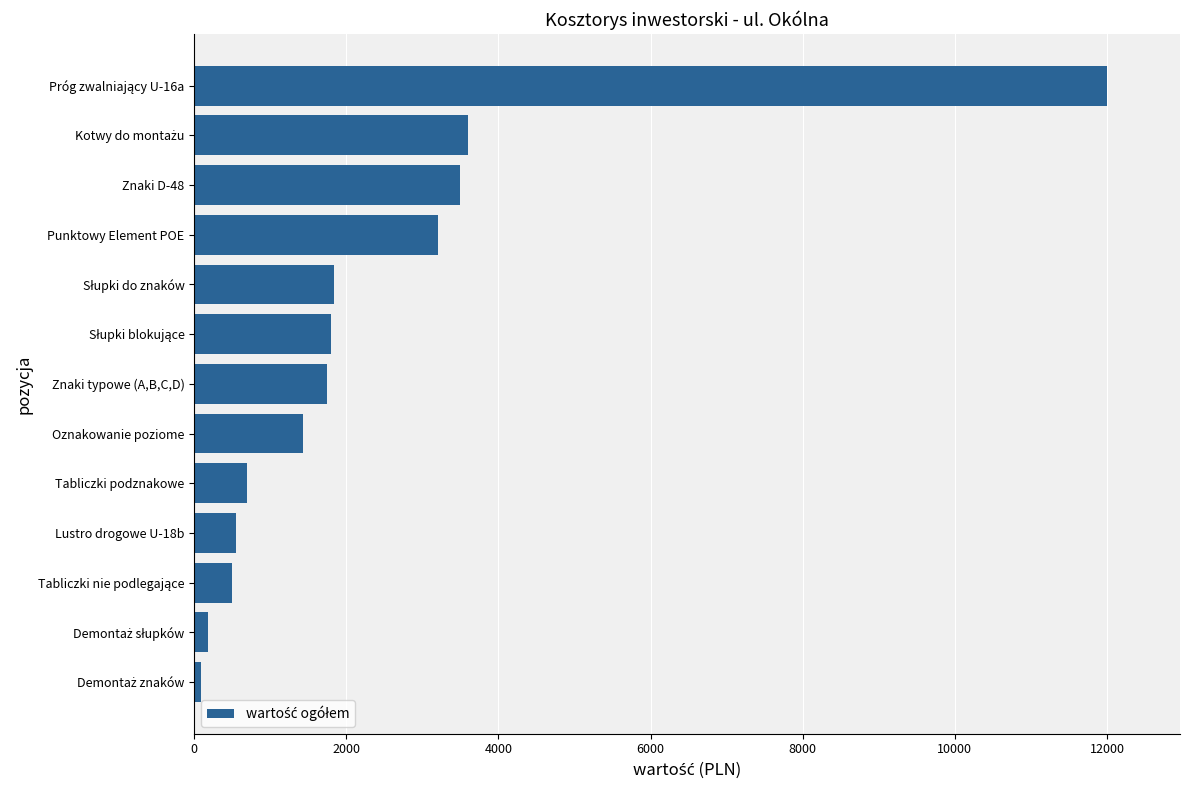

What is the greatest value displayed?

12000.0